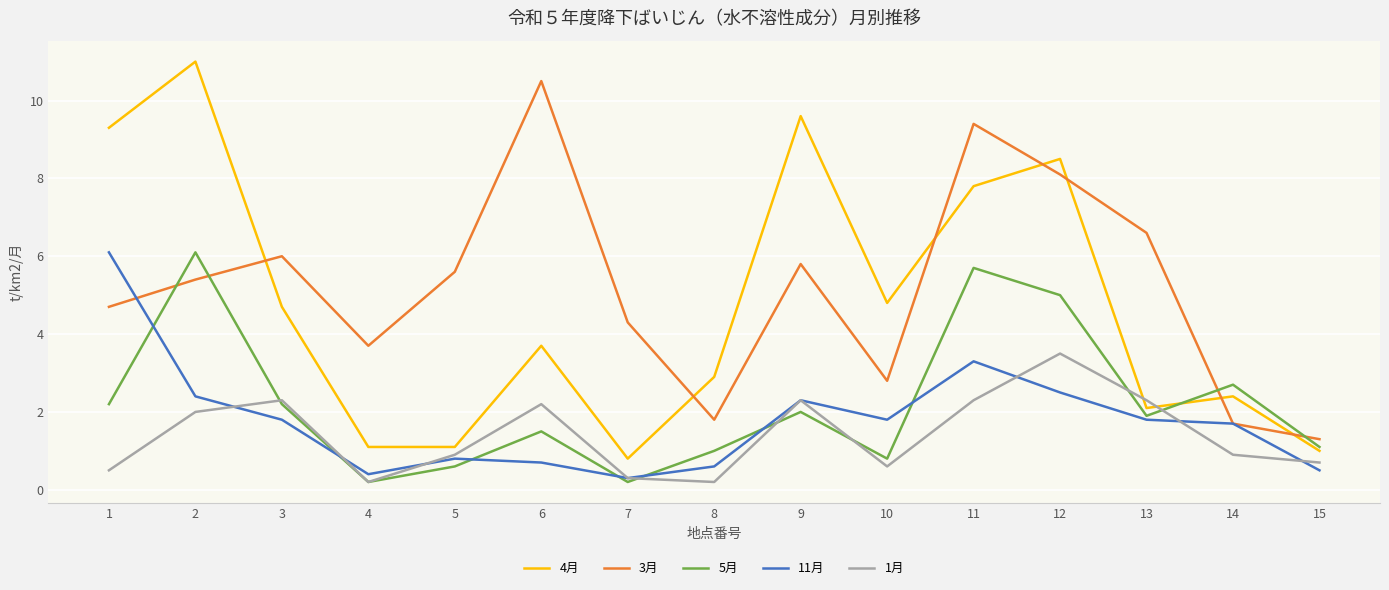

How many intersections are there between 4月 and 3月?

7